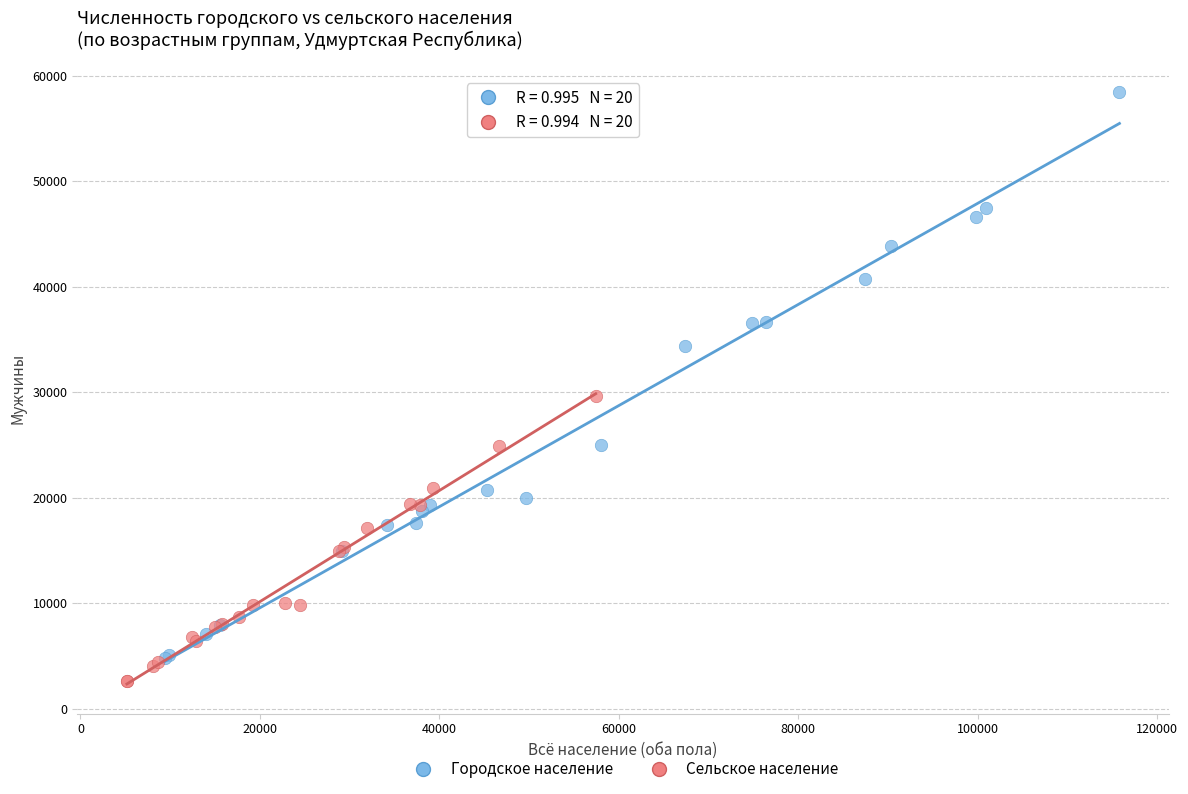

Which series contains the lowest Y value?

Сельское население